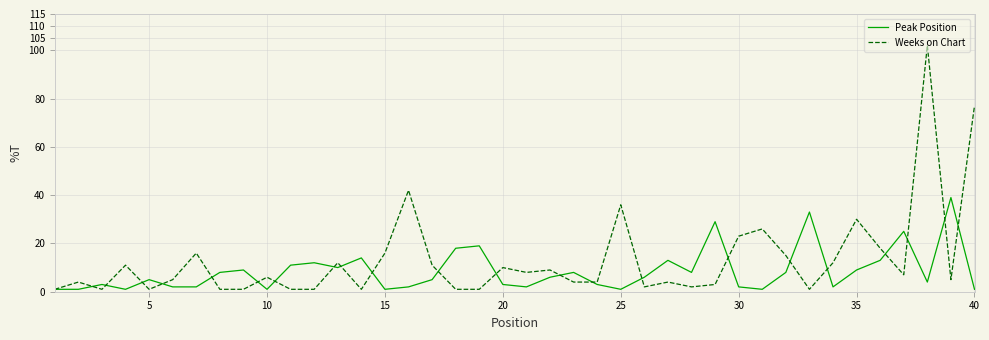

What is the difference between the maximum and minimum values in the Peak Position series?

38